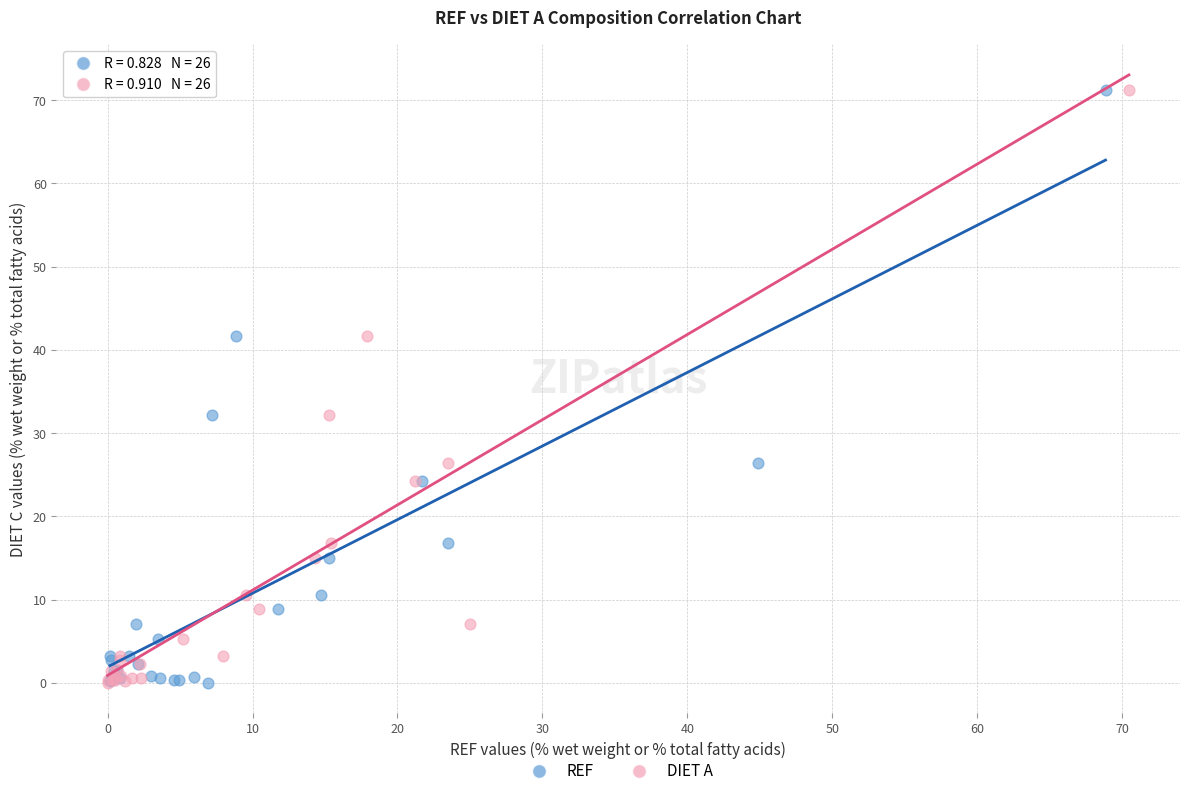

What are all the series names shown in the legend?

REF, DIET A